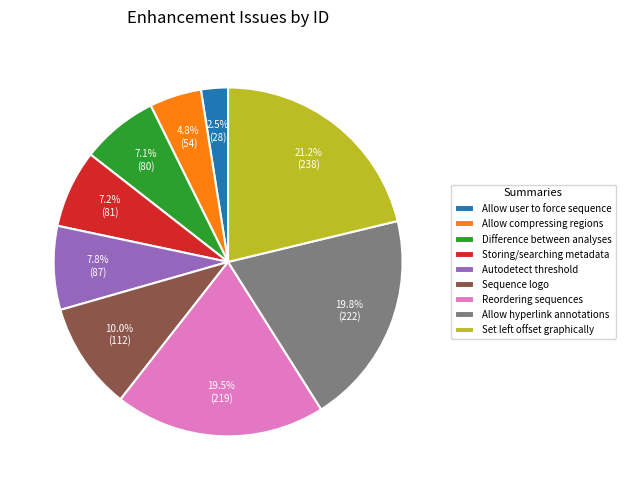

Does any single category account for the majority?

No